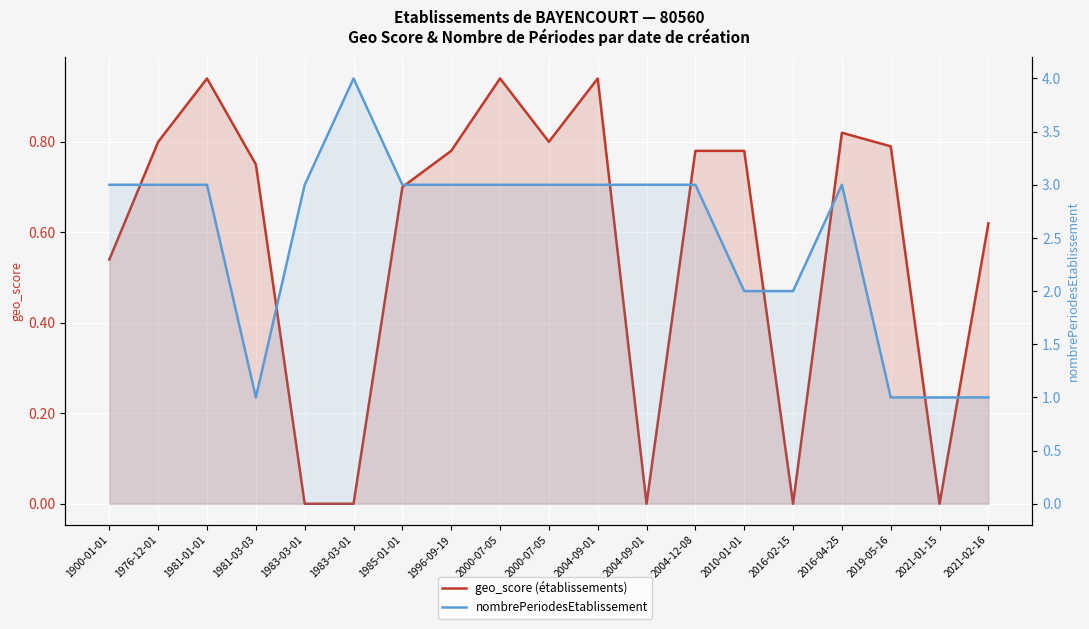

What is the label of the 8th point from the left?

1996-09-19